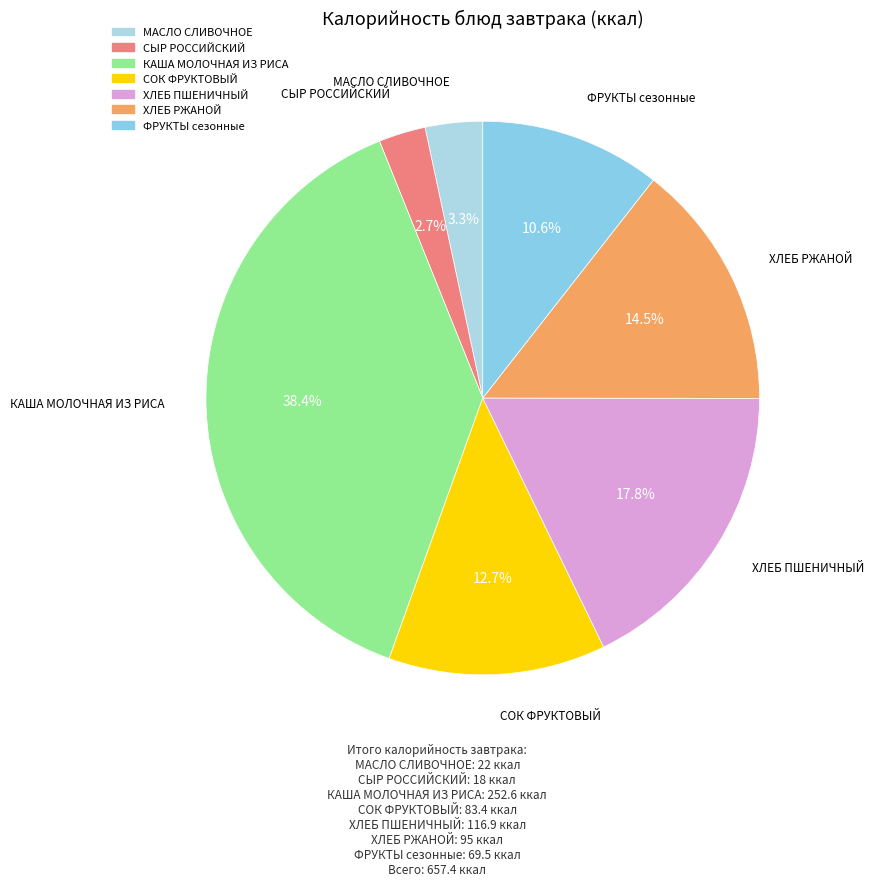

What percentage do СЫР РОССИЙСКИЙ and ХЛЕБ ПШЕНИЧНЫЙ together represent?

20.5%